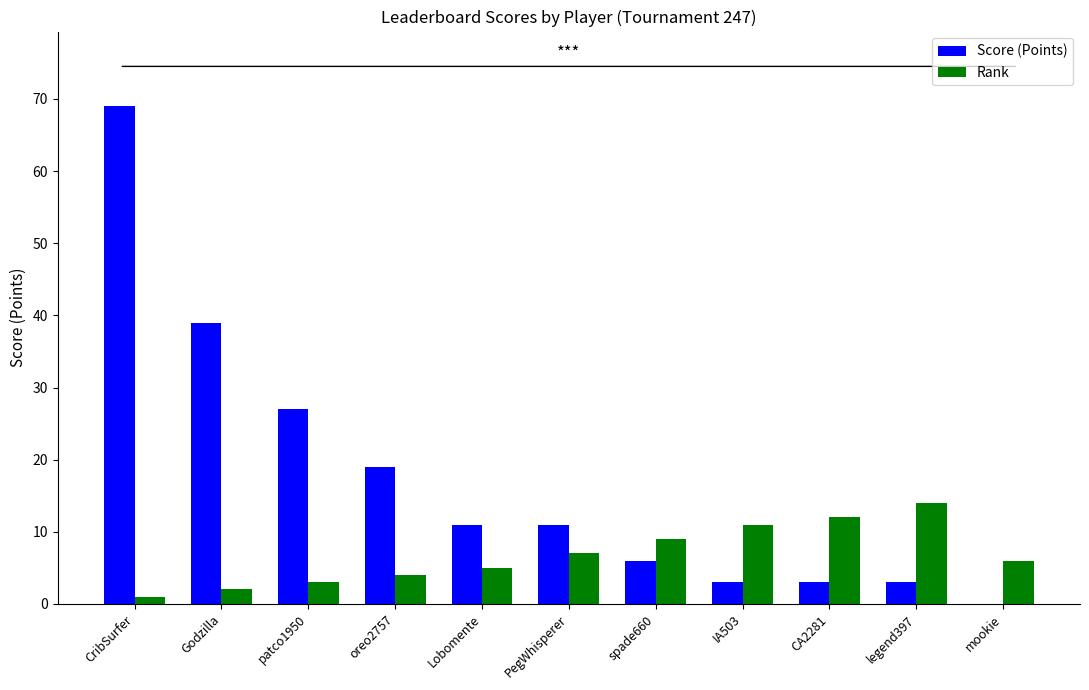

What is the total value across all series at Lobomente?

16